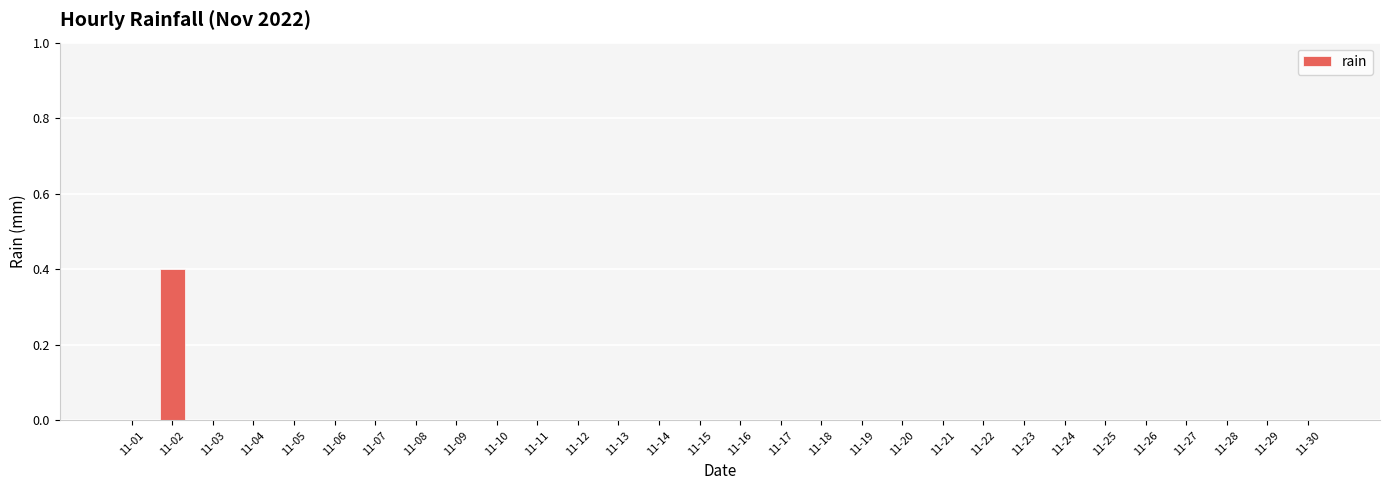

What is the greatest value displayed?

0.4